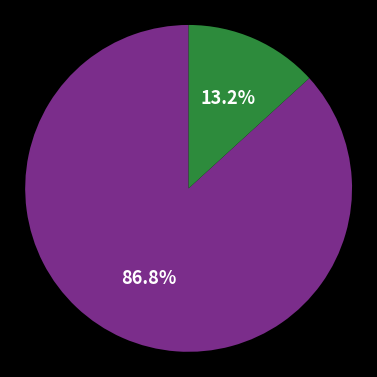

Is there any slice that represents more than half of the pie?

Yes